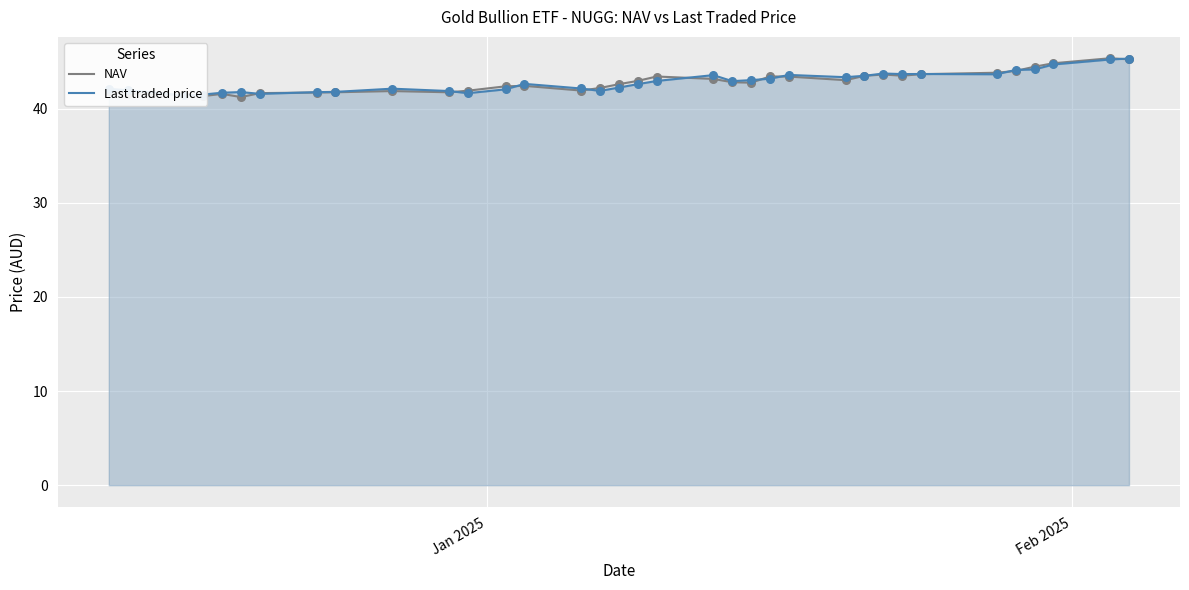

What is the highest value of the NAV series?

45.3